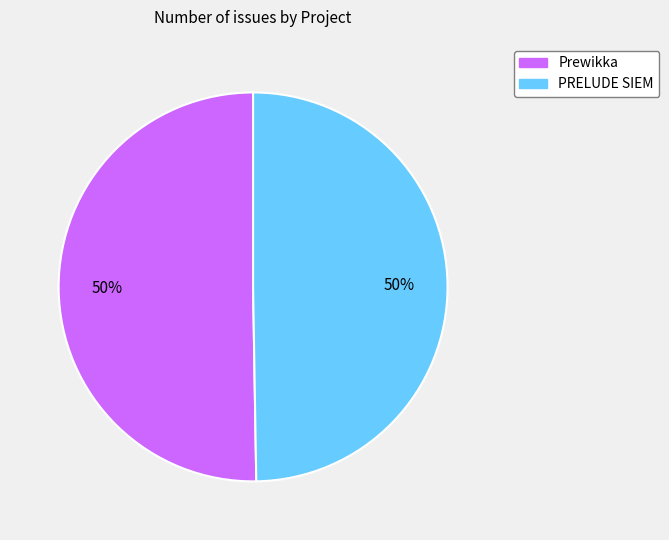

What is the ratio of the value at PRELUDE SIEM to the value at Prewikka?

1.0